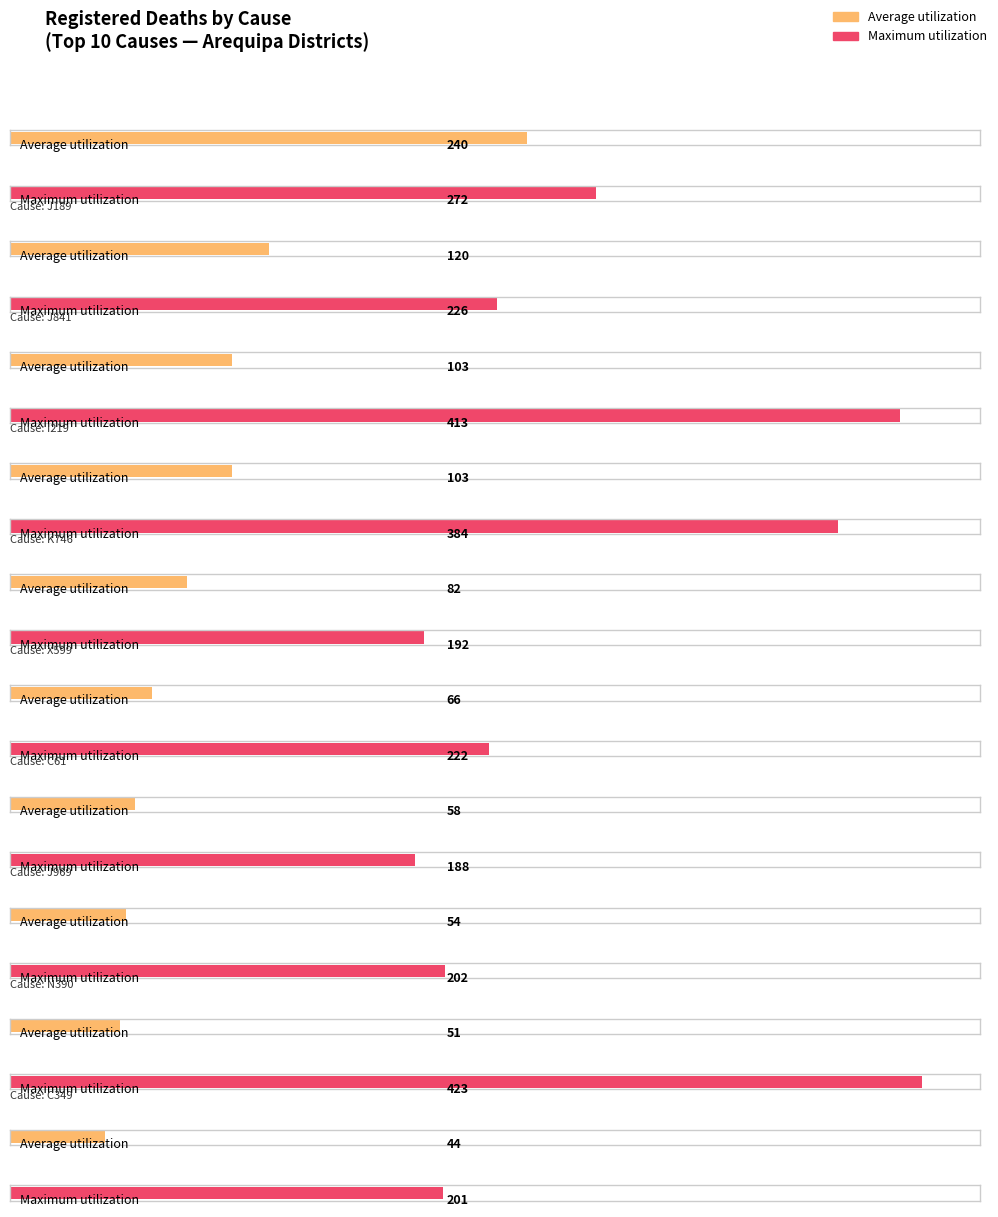

What is the difference between the maximum and minimum values in the Average utilization series?

196